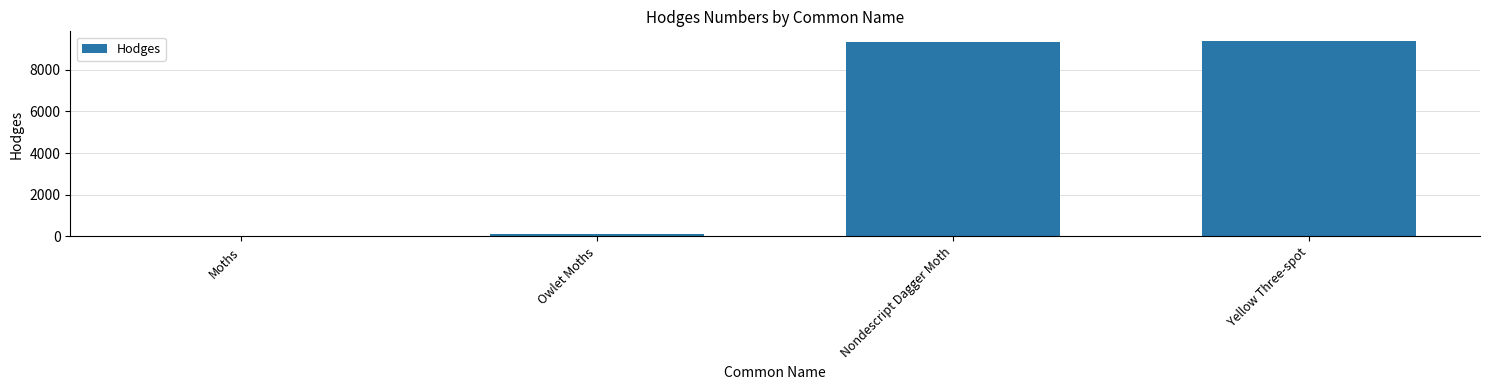

What is the maximum value shown in the chart?

9373.0